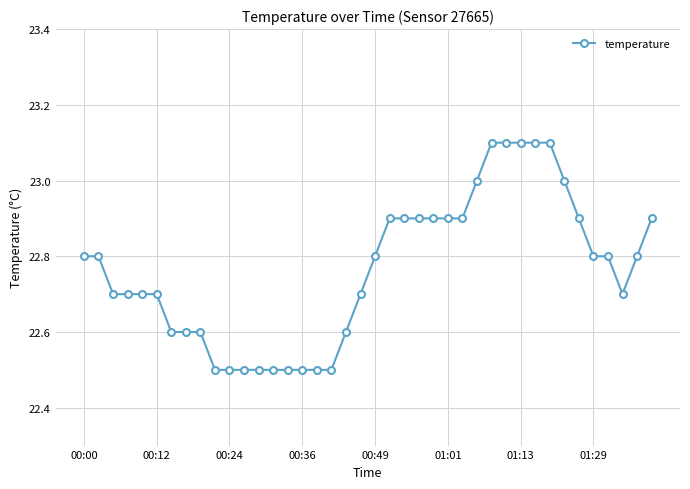

What is the value of the 22nd point from the left?

22.9